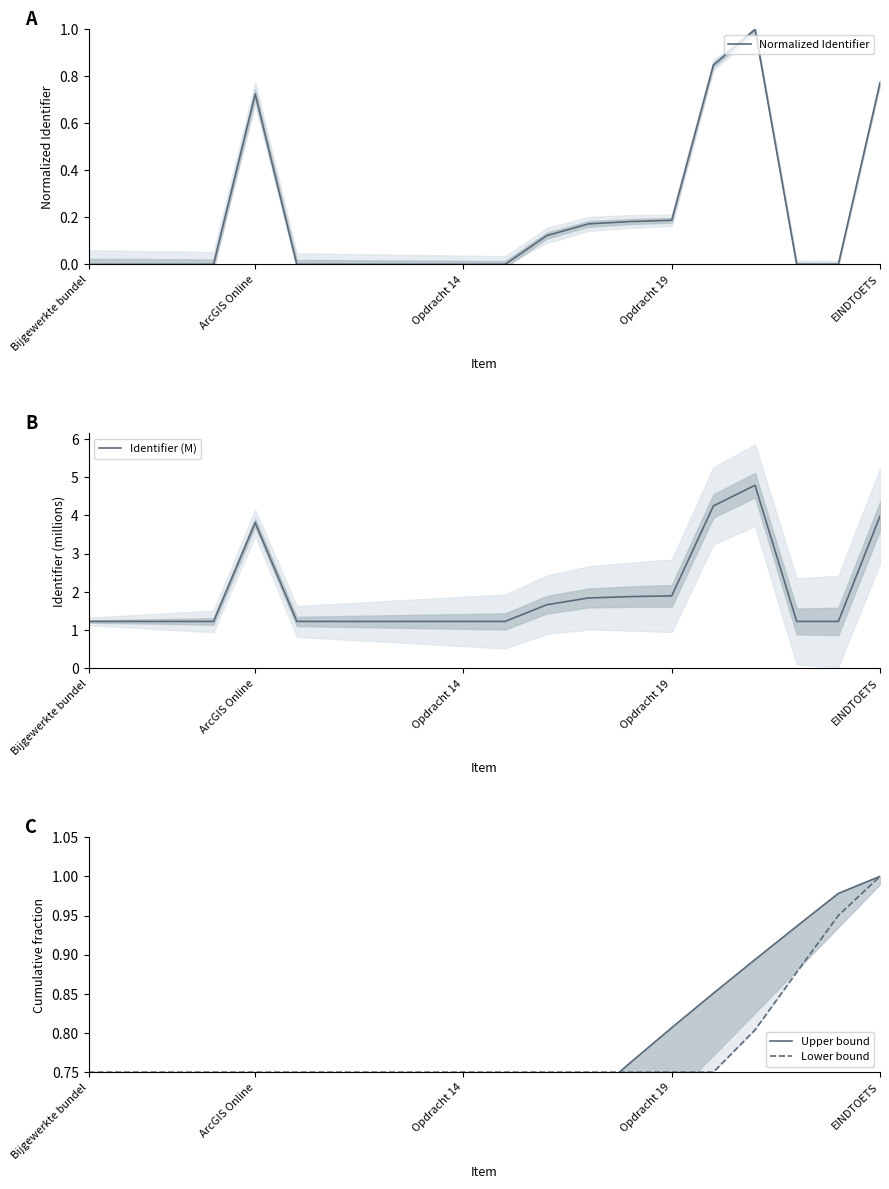

How many categories are shown in the chart?

20